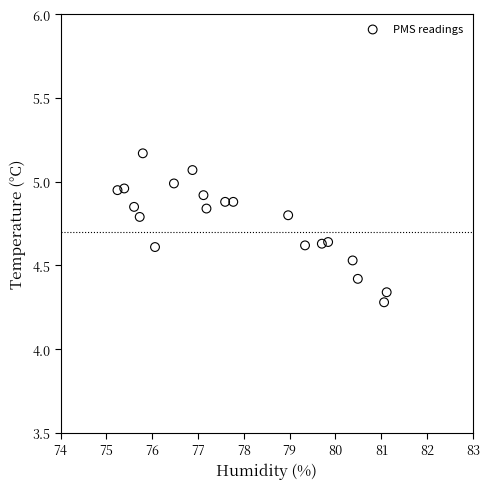

What is the range of Y values (max minus min)?

0.9